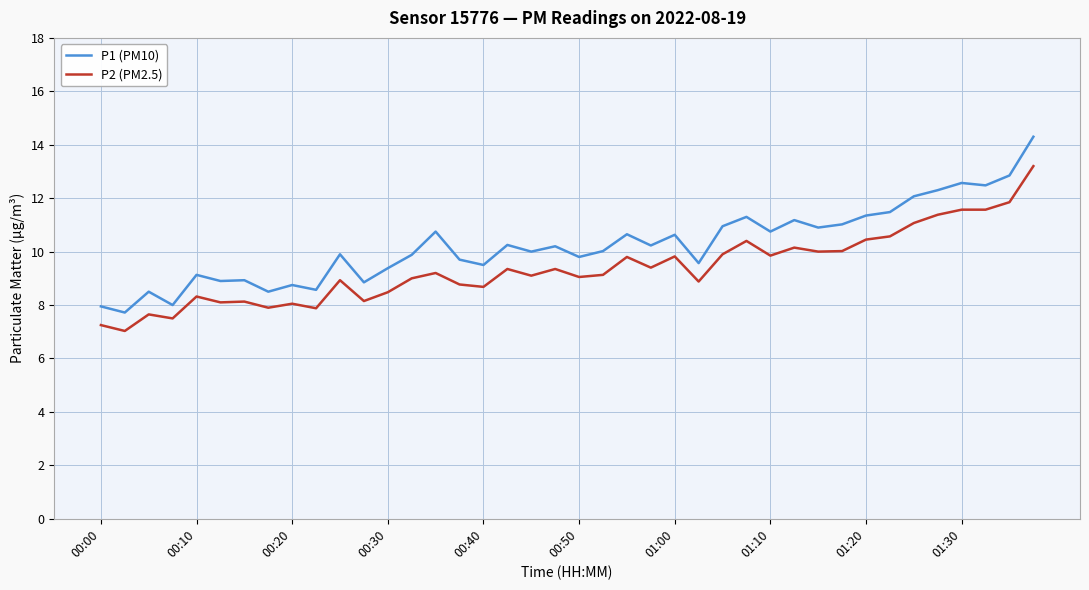

Which series has the largest total across all categories?

P1 (PM10)